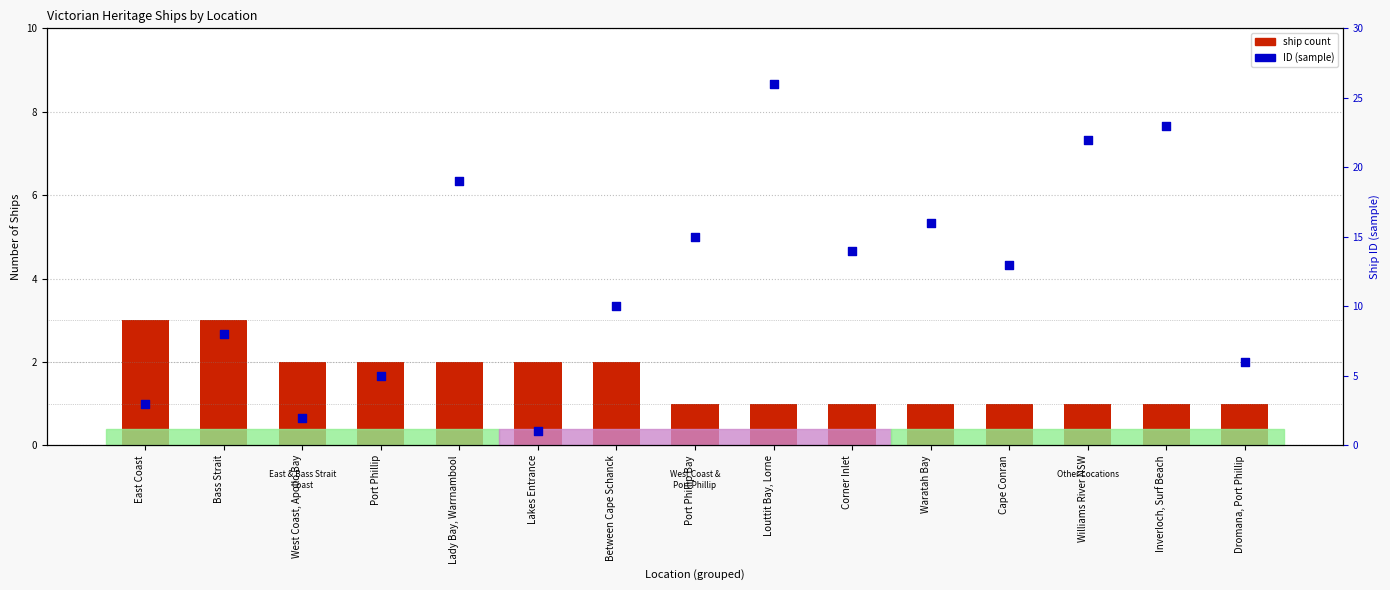

Is the value of ID (sample) at Cape Conran greater than the value of ship count at Cape Conran?

Yes